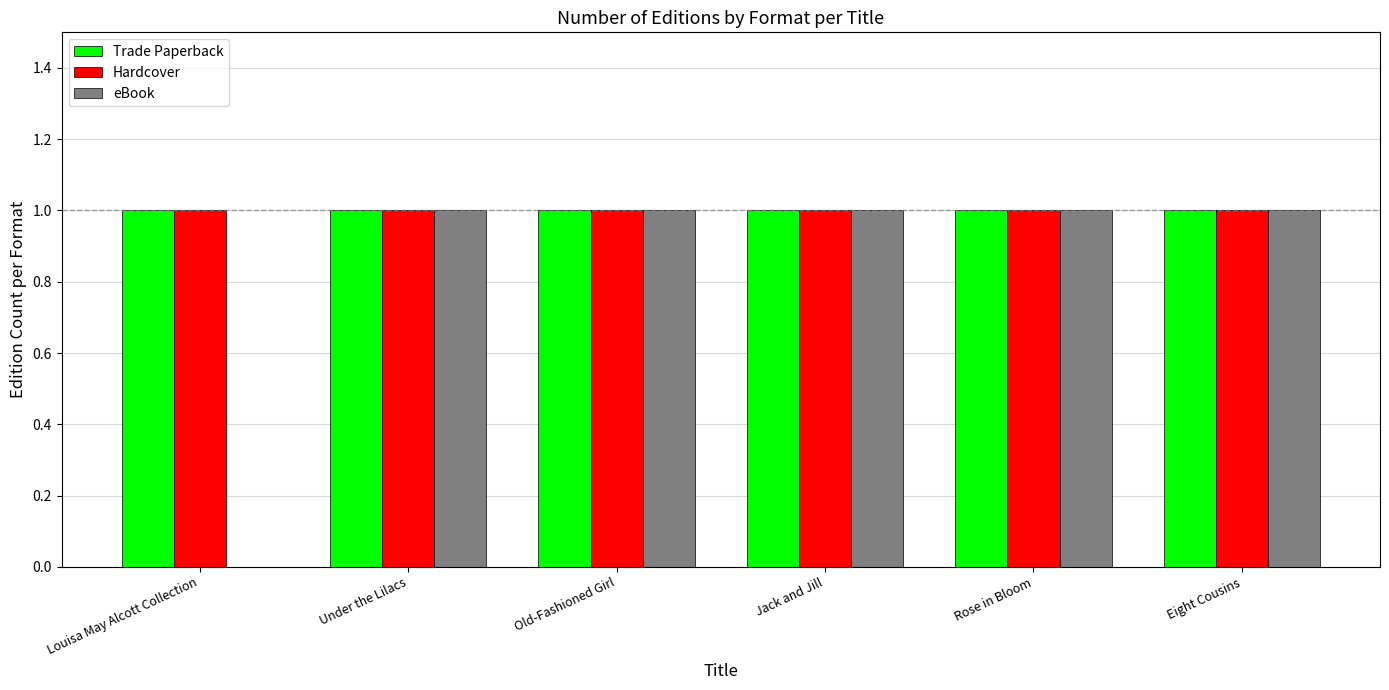

How many groups of bars are there?

6